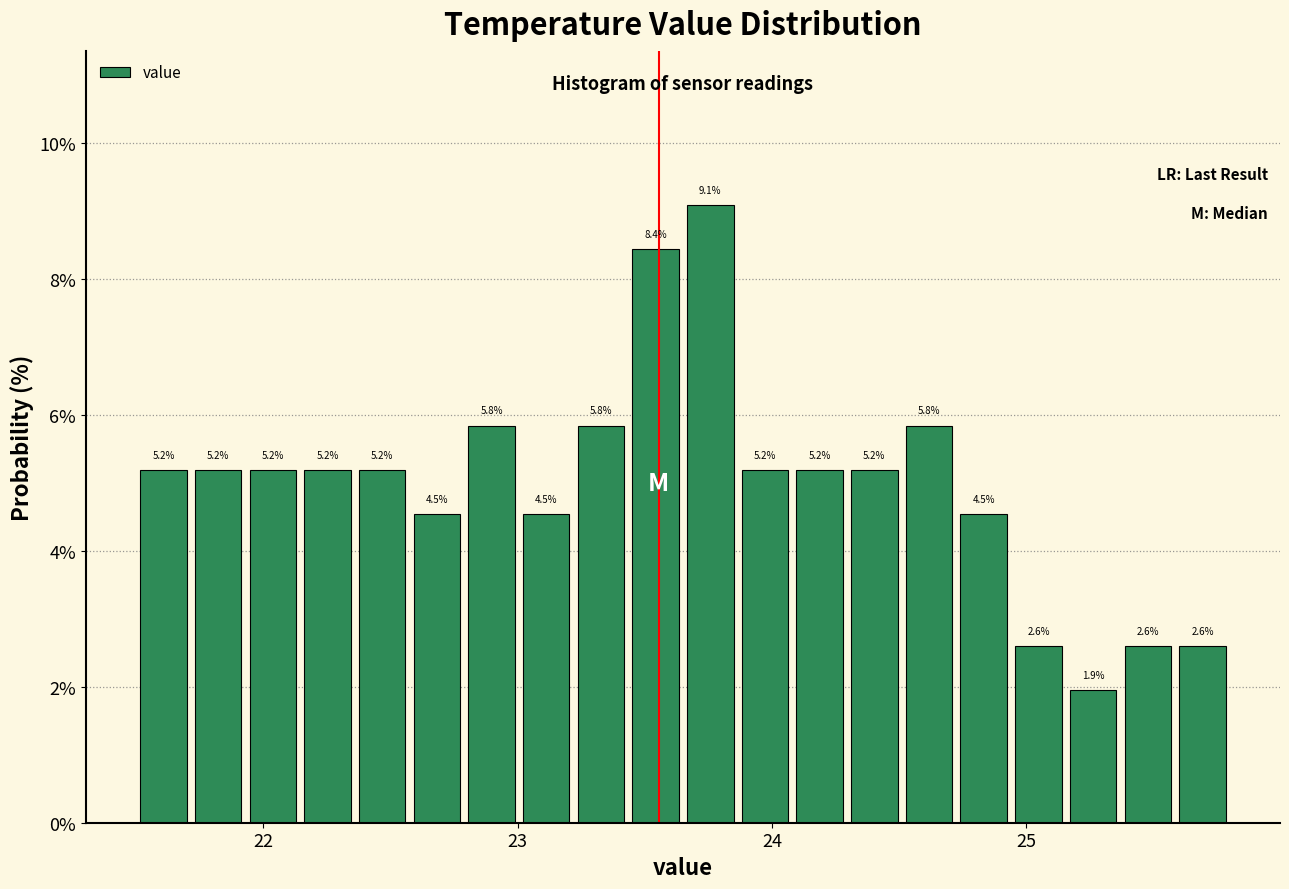

Read against the x-axis, roughly where is the centre of the tallest bar?

23.8